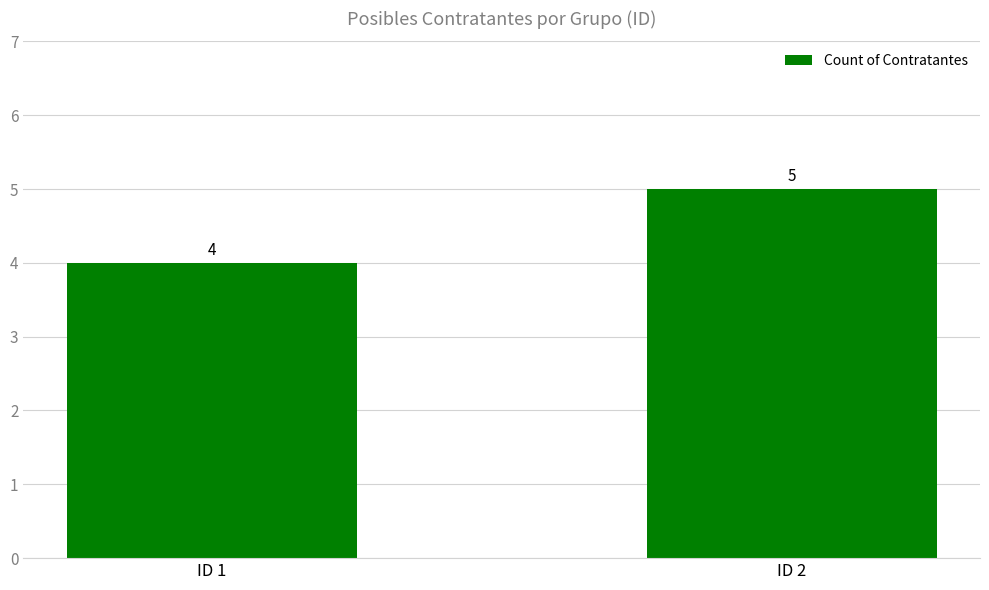

How many categories are shown in the chart?

2